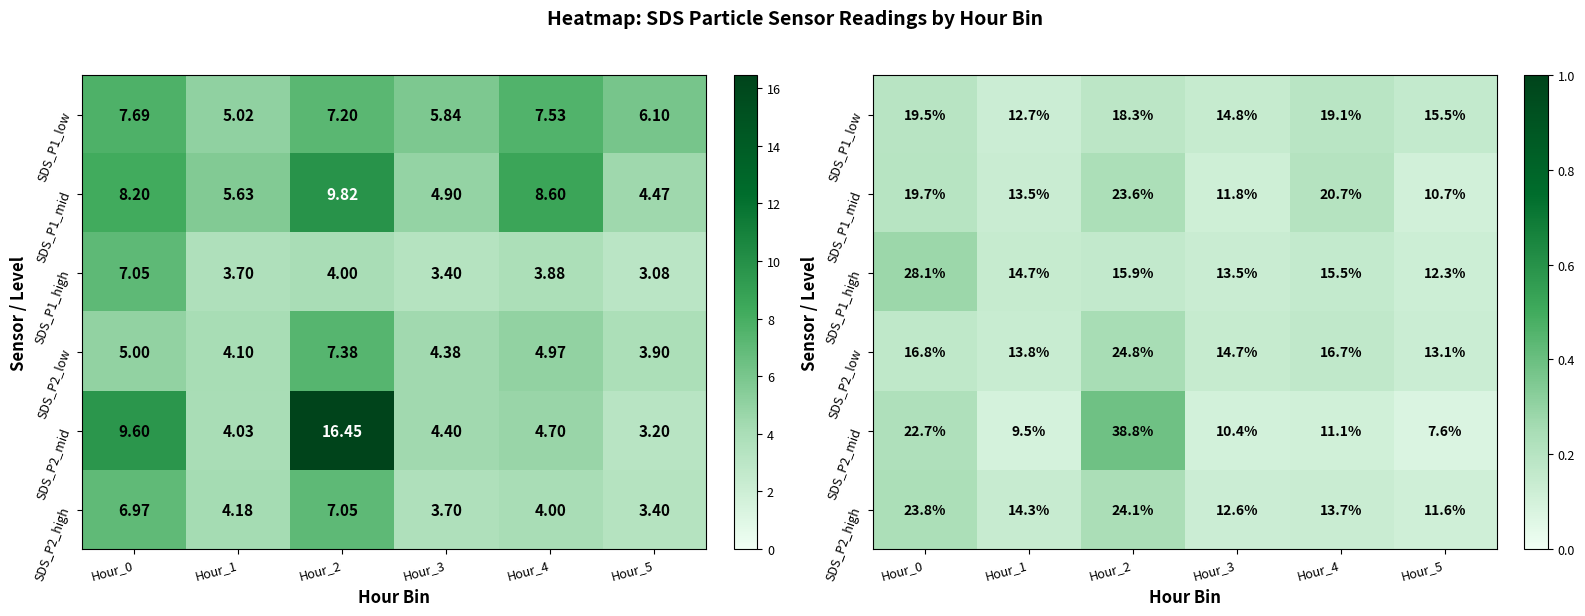

How many SDS_P2_high values are between 0 and 1?

6